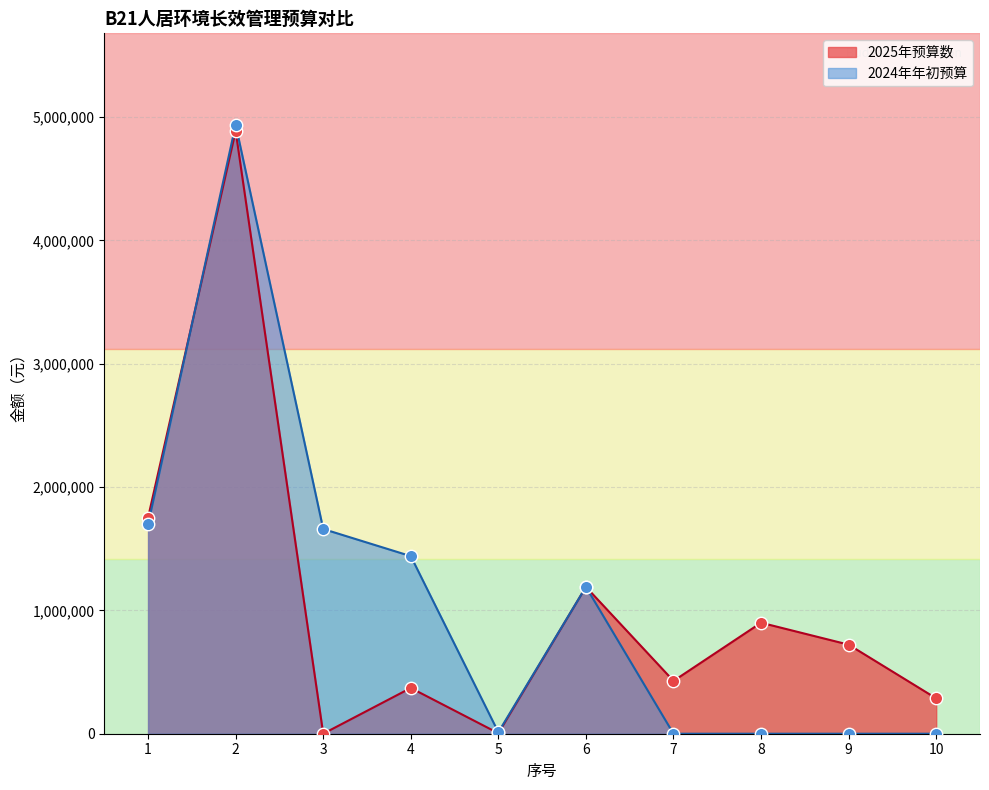

Is the value of 2025年预算数 at 9 greater than the value of 2024年年初预算 at 4?

No